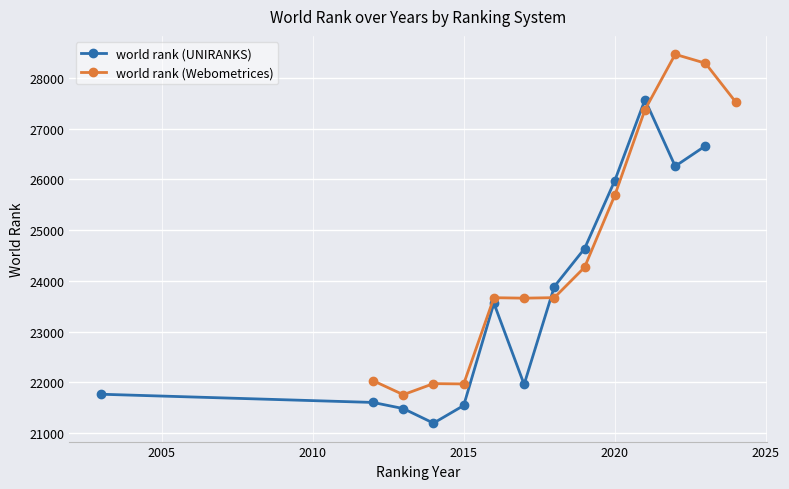

Reading left to right, transcribe all the data shown in this chart.

world rank (UNIRANKS): 21765	21603	21482	21195	21543	23560	21958	23888	24636	25975	27572	26260	26661
world rank (Webometrices): 22032	21756	21974	21968	23668	23659	23669	24267	25685	27374	28466	28291	27528